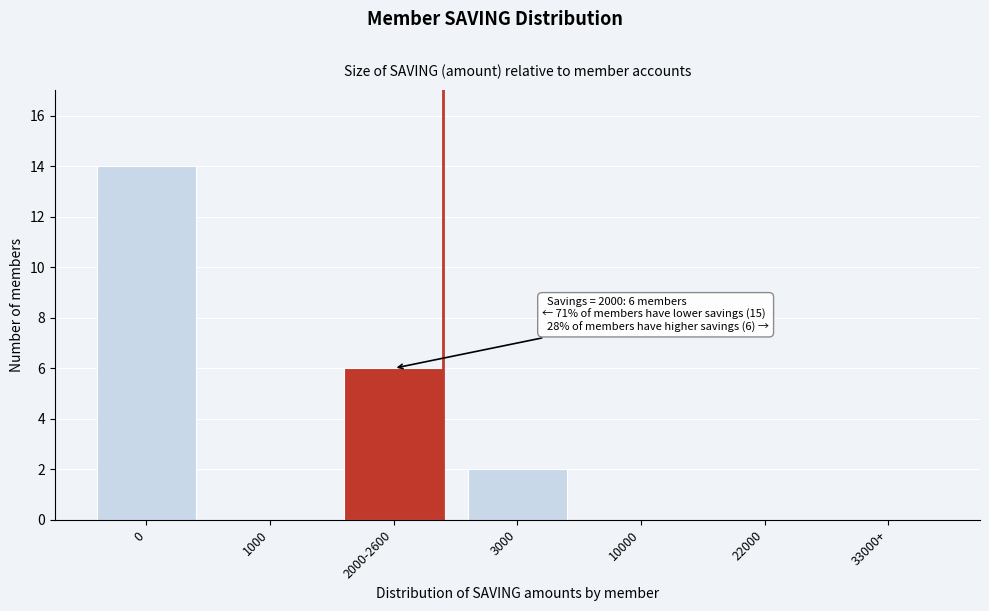

Reading right to left, extract all data points from this chart.

33000+=0	22000=0	10000=0	3000=2	2000-2600=6	1000=0	0=14